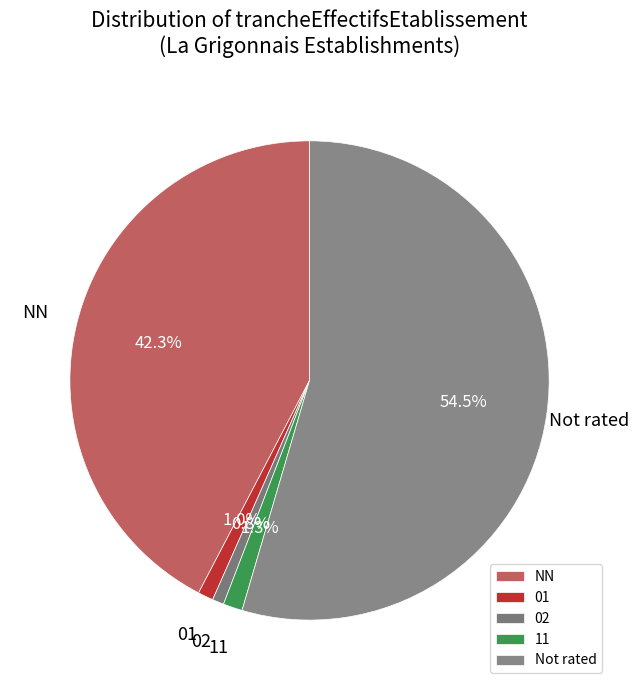

To the nearest percent, what is the average slice percentage?

20%